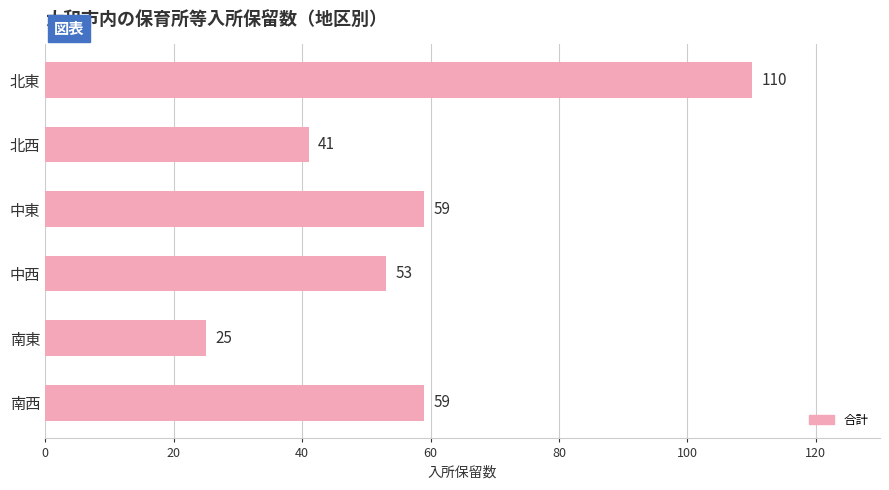

Are the bars grouped side by side (vs. stacked)?

No